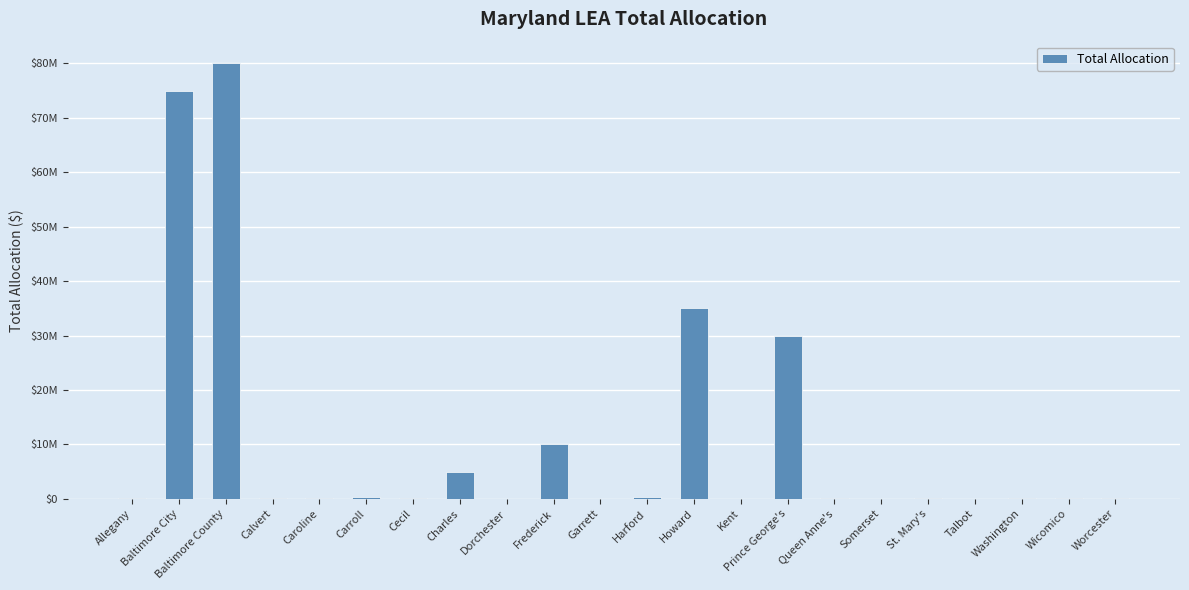

What is the maximum value shown in the chart?

80000000